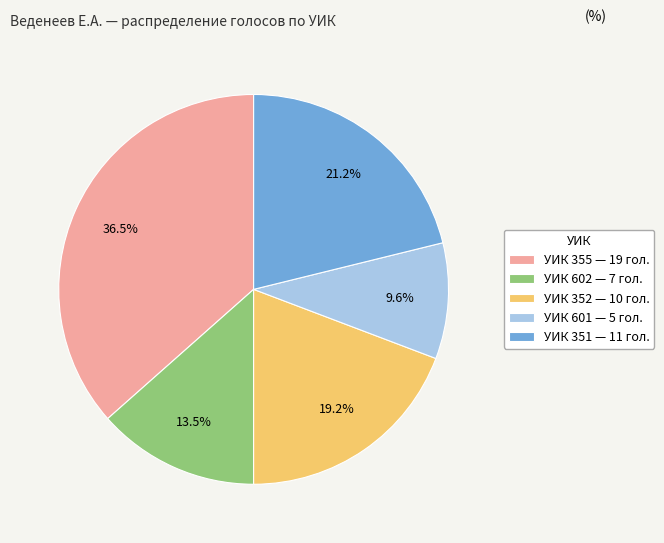

Does any single category account for the majority?

No